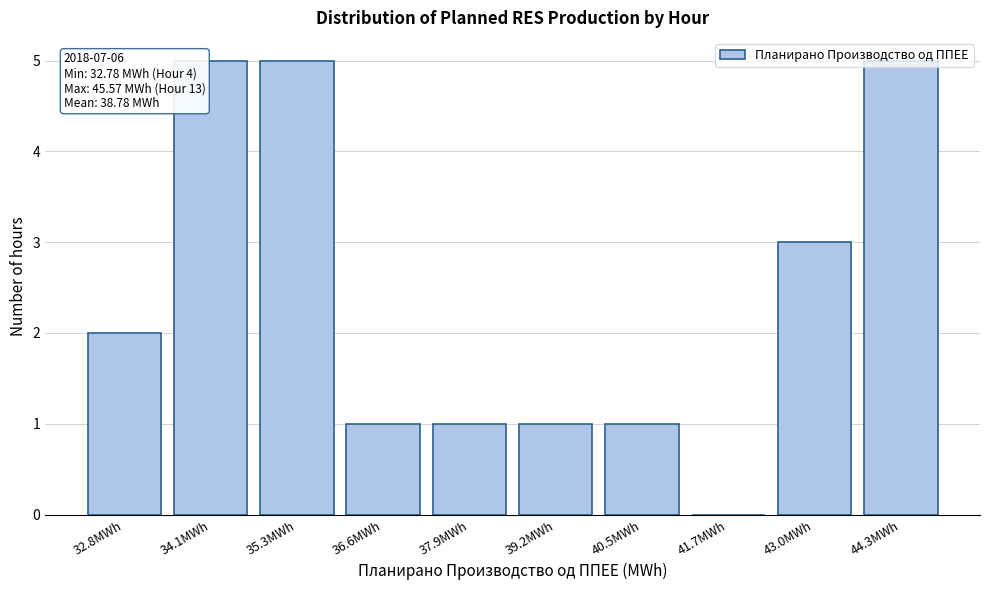

Is it true that the value at 34.1MWh is 8?

False